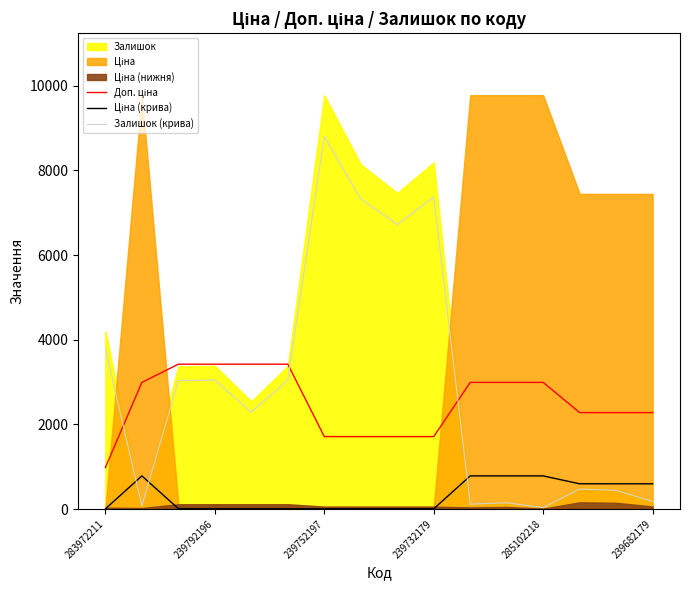

Does the chart display data point markers on the line(s)?

No